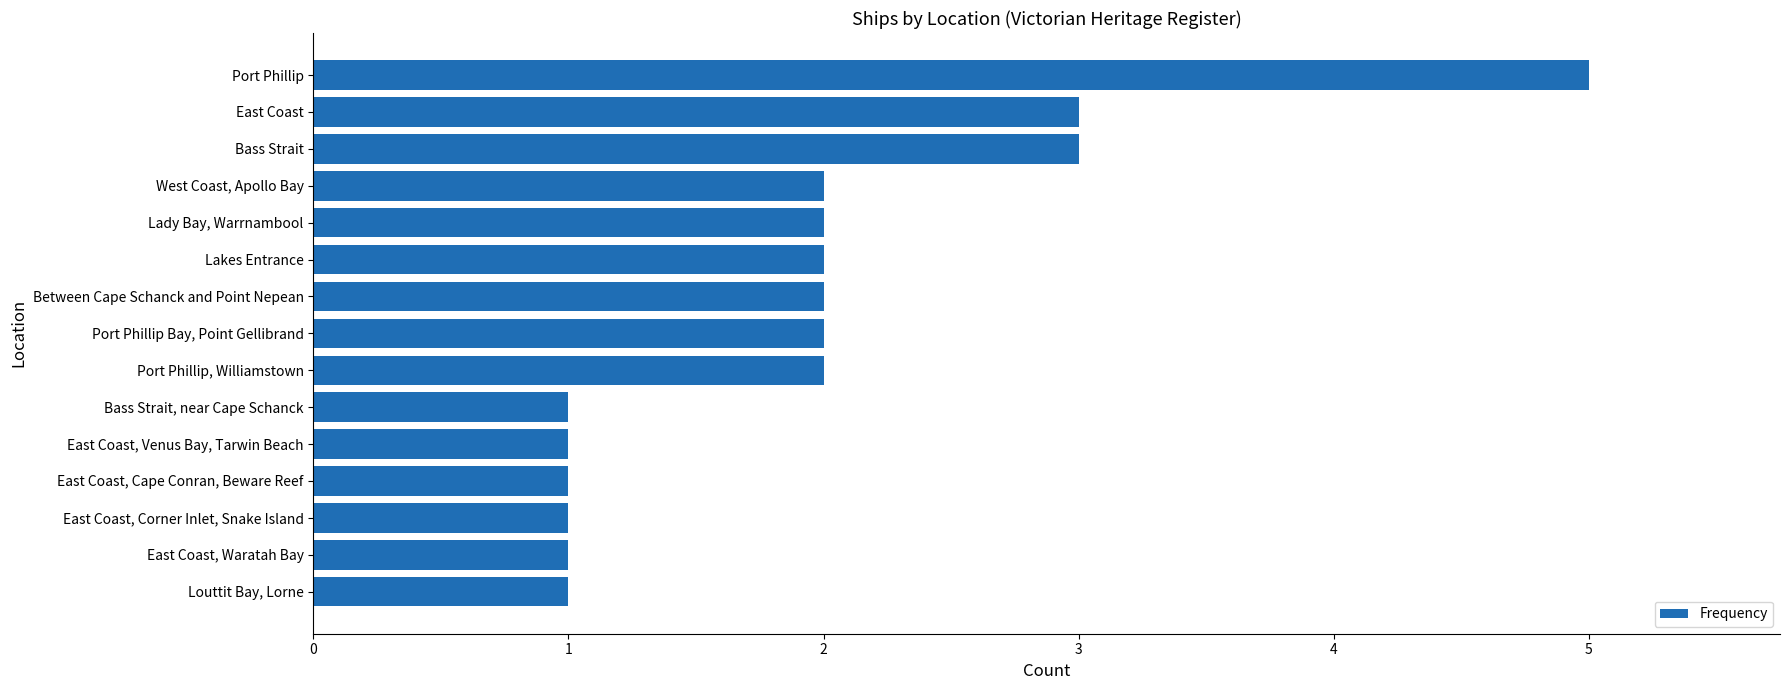

Reading bottom to top, what are all the values shown in this chart?

Louttit Bay, Lorne=1	East Coast, Waratah Bay=1	East Coast, Corner Inlet, Snake Island=1	East Coast, Cape Conran, Beware Reef=1	East Coast, Venus Bay, Tarwin Beach=1	Bass Strait, near Cape Schanck=1	Port Phillip, Williamstown=2	Port Phillip Bay, Point Gellibrand=2	Between Cape Schanck and Point Nepean=2	Lakes Entrance=2	Lady Bay, Warrnambool=2	West Coast, Apollo Bay=2	Bass Strait=3	East Coast=3	Port Phillip=5